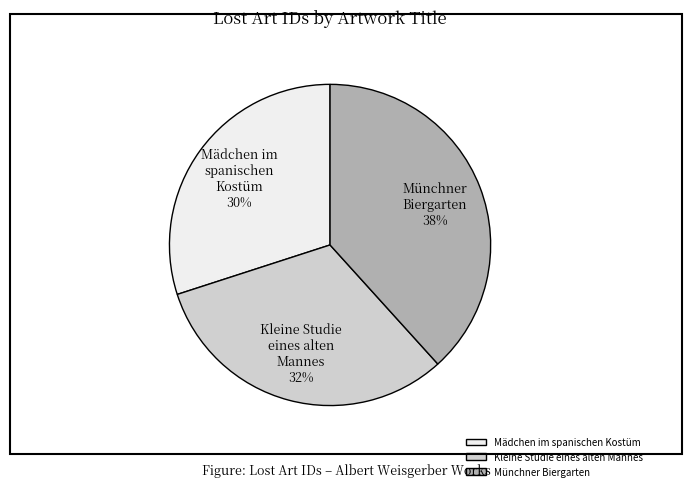

To the nearest percent, what percentage of the pie is Kleine Studie eines alten Mannes?

32%